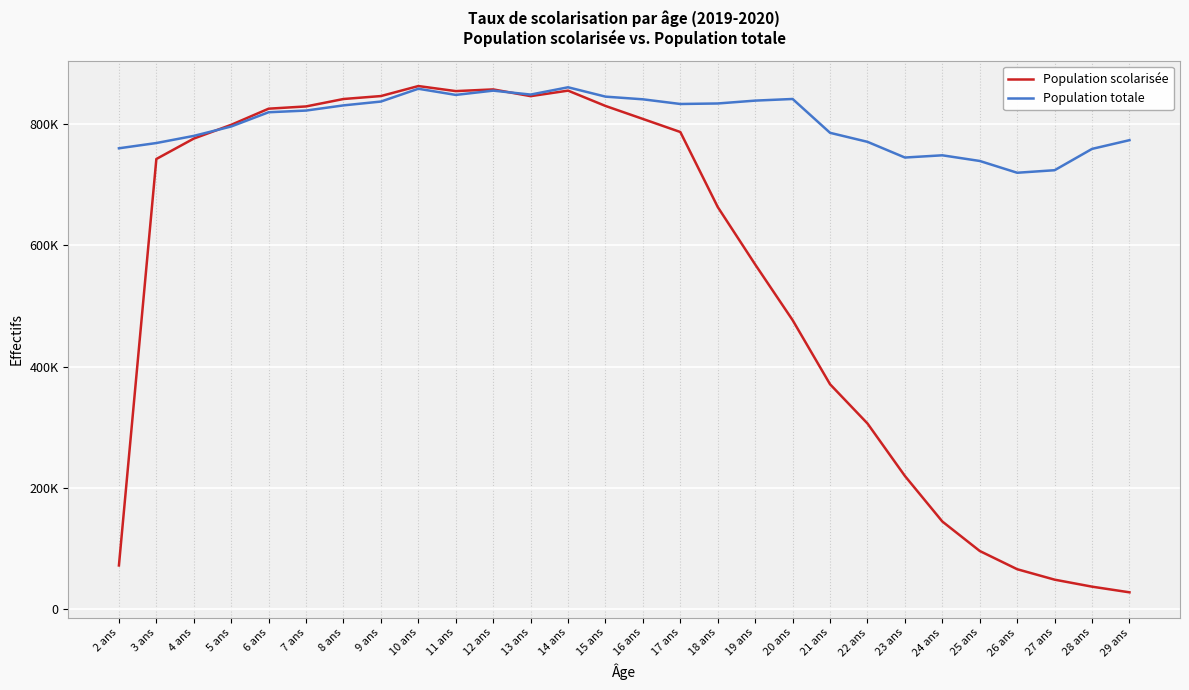

Between which two adjacent categories do Population totale and Population scolarisée first intersect?

4 ans and 5 ans